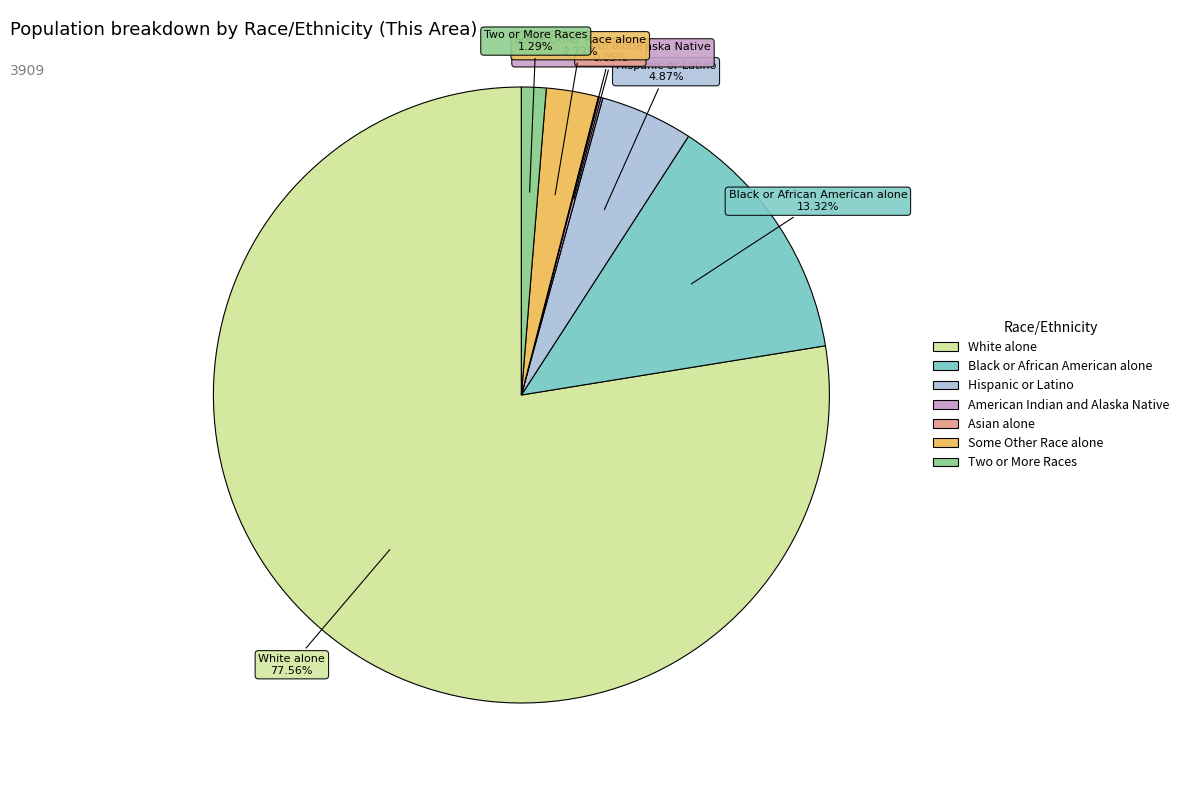

To the nearest percent, what percentage of the pie is Hispanic or Latino?

5%